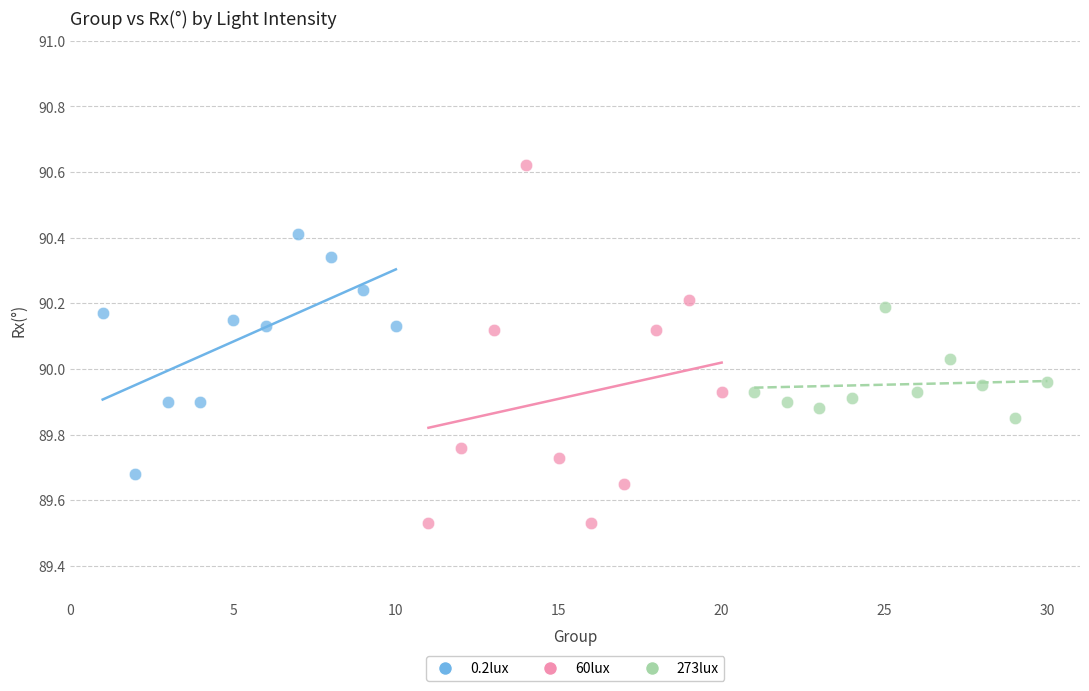

Which series reaches the minimum Y coordinate?

60lux